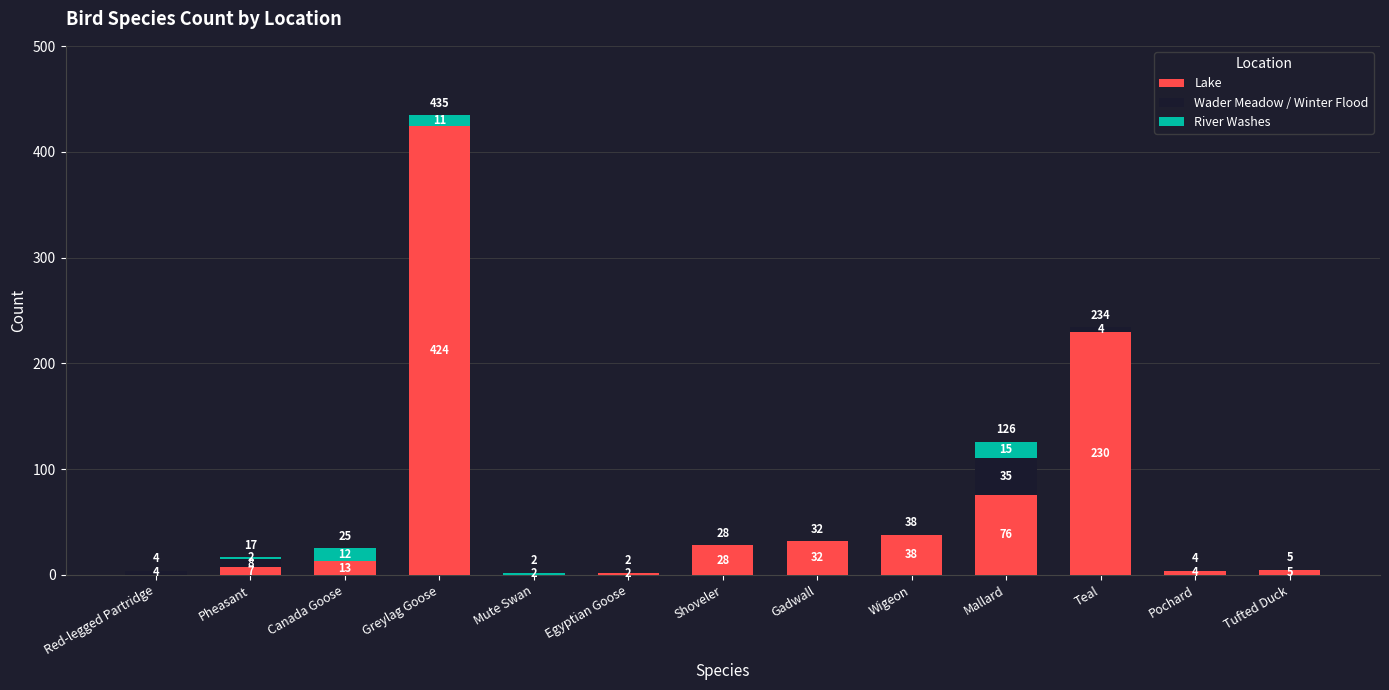

At which category is the sum across all series the highest?

Greylag Goose